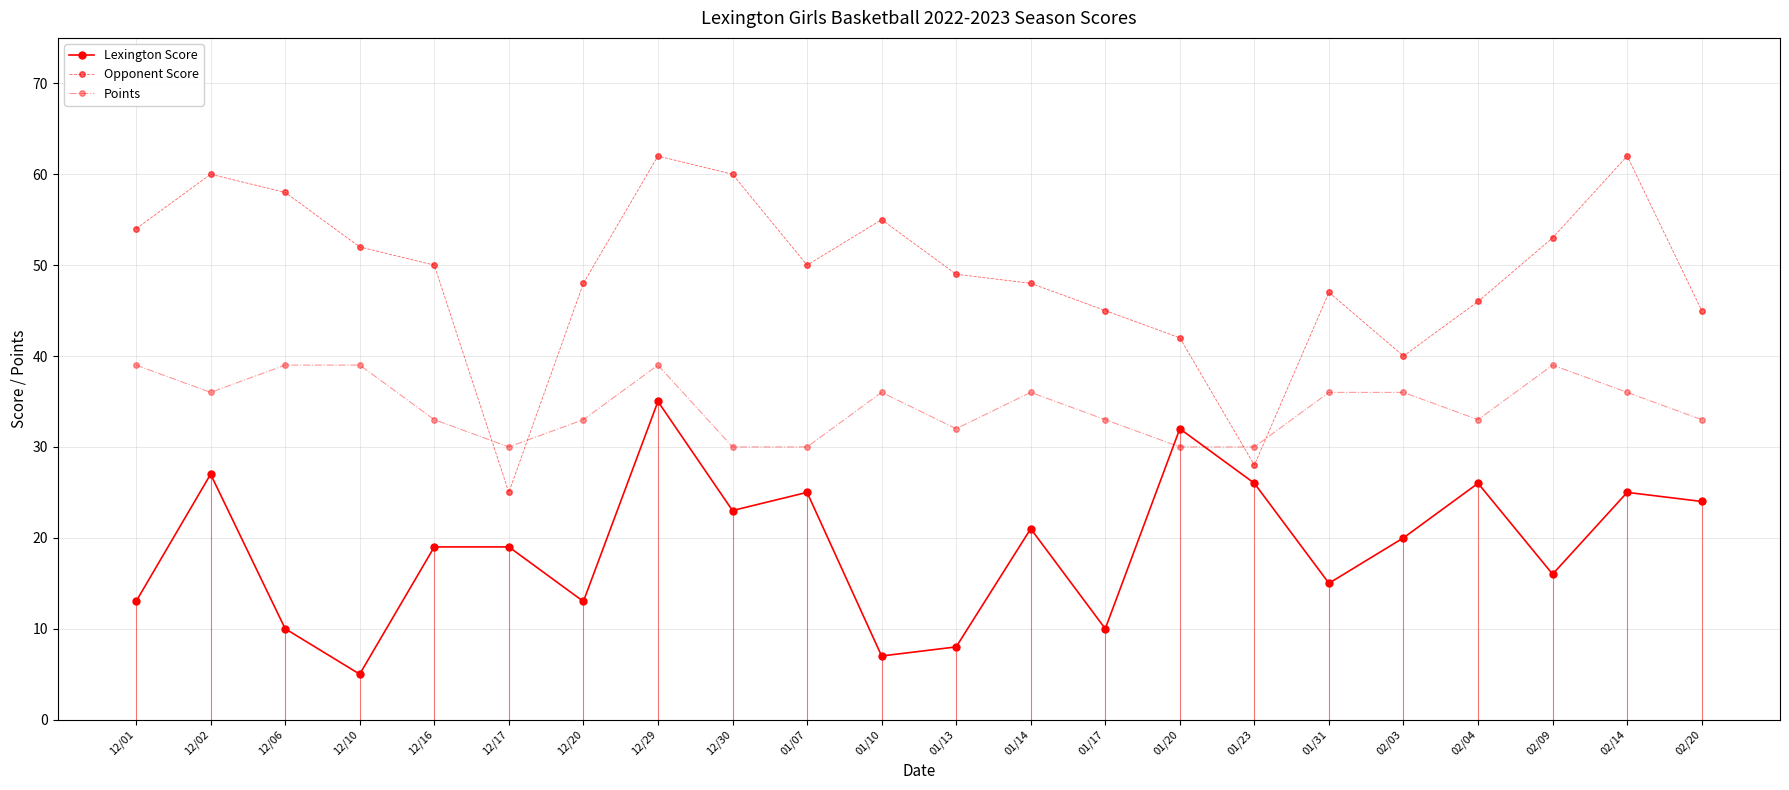

Reading right to left, what are all the values shown in this chart?

Lexington Score: 02/20=24	02/14=25	02/09=16	02/04=26	02/03=20	01/31=15	01/23=26	01/20=32	01/17=10	01/14=21	01/13=8	01/10=7	01/07=25	12/30=23	12/29=35	12/20=13	12/17=19	12/16=19	12/10=5	12/06=10	12/02=27	12/01=13
Opponent Score: 02/20=45	02/14=62	02/09=53	02/04=46	02/03=40	01/31=47	01/23=28	01/20=42	01/17=45	01/14=48	01/13=49	01/10=55	01/07=50	12/30=60	12/29=62	12/20=48	12/17=25	12/16=50	12/10=52	12/06=58	12/02=60	12/01=54
Points: 02/20=33	02/14=36	02/09=39	02/04=33	02/03=36	01/31=36	01/23=30	01/20=30	01/17=33	01/14=36	01/13=32	01/10=36	01/07=30	12/30=30	12/29=39	12/20=33	12/17=30	12/16=33	12/10=39	12/06=39	12/02=36	12/01=39